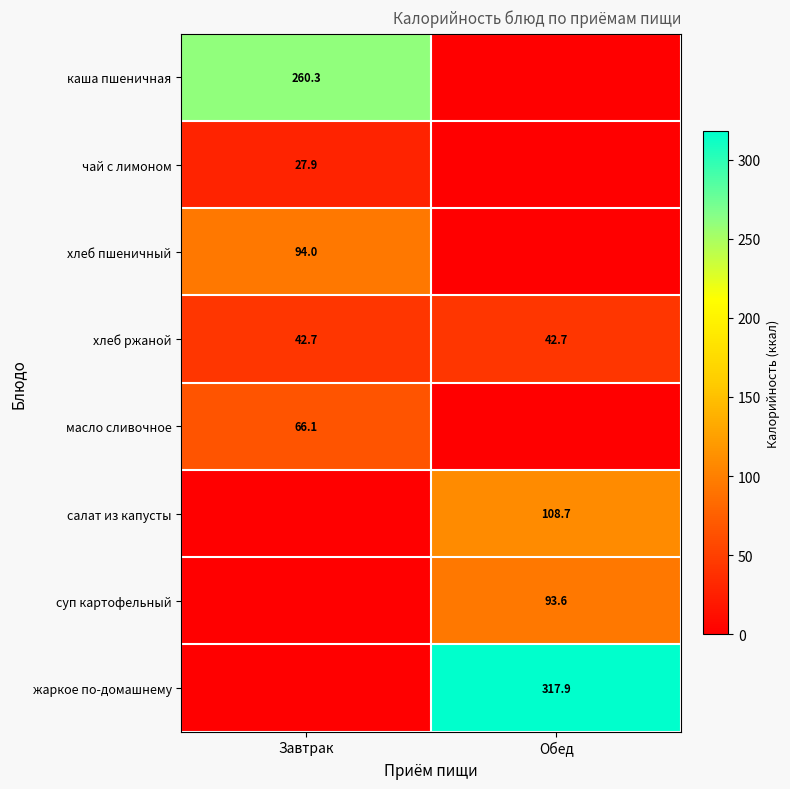

What is the sum of all хлеб ржаной values?

85.4